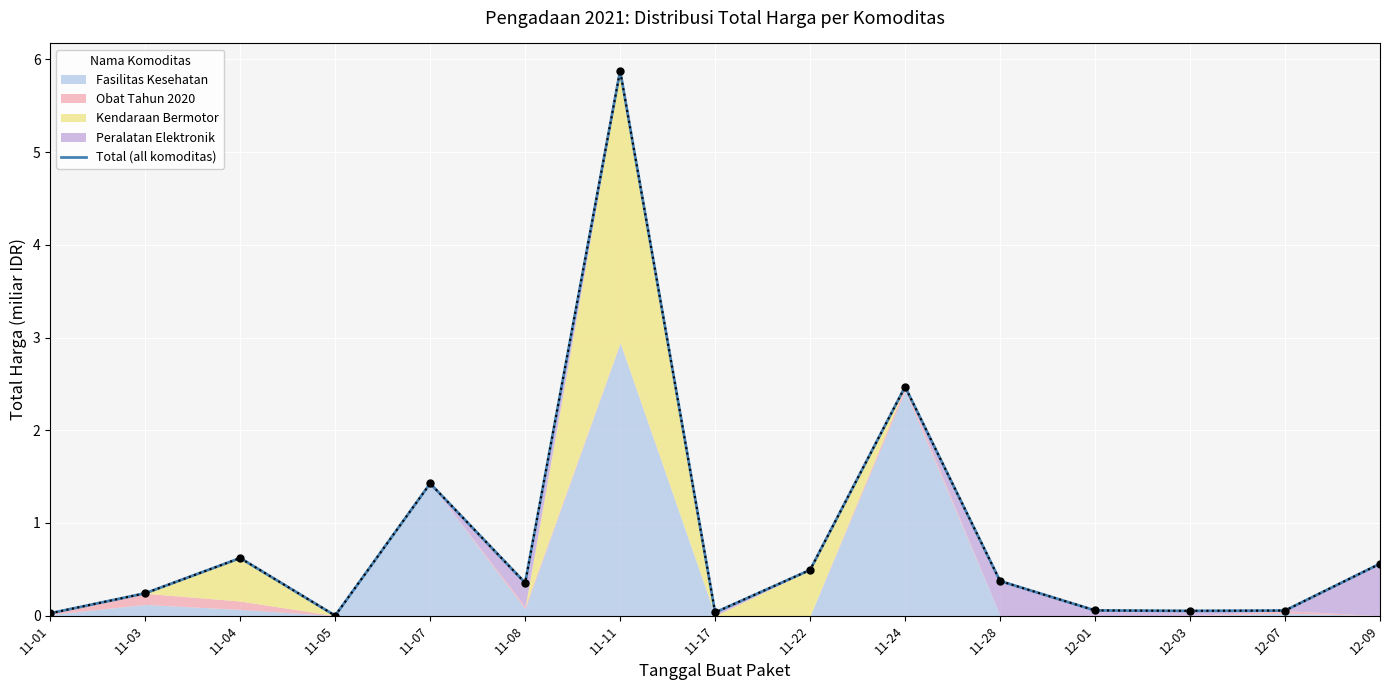

What is the label of the 3rd point from the left?

11-04